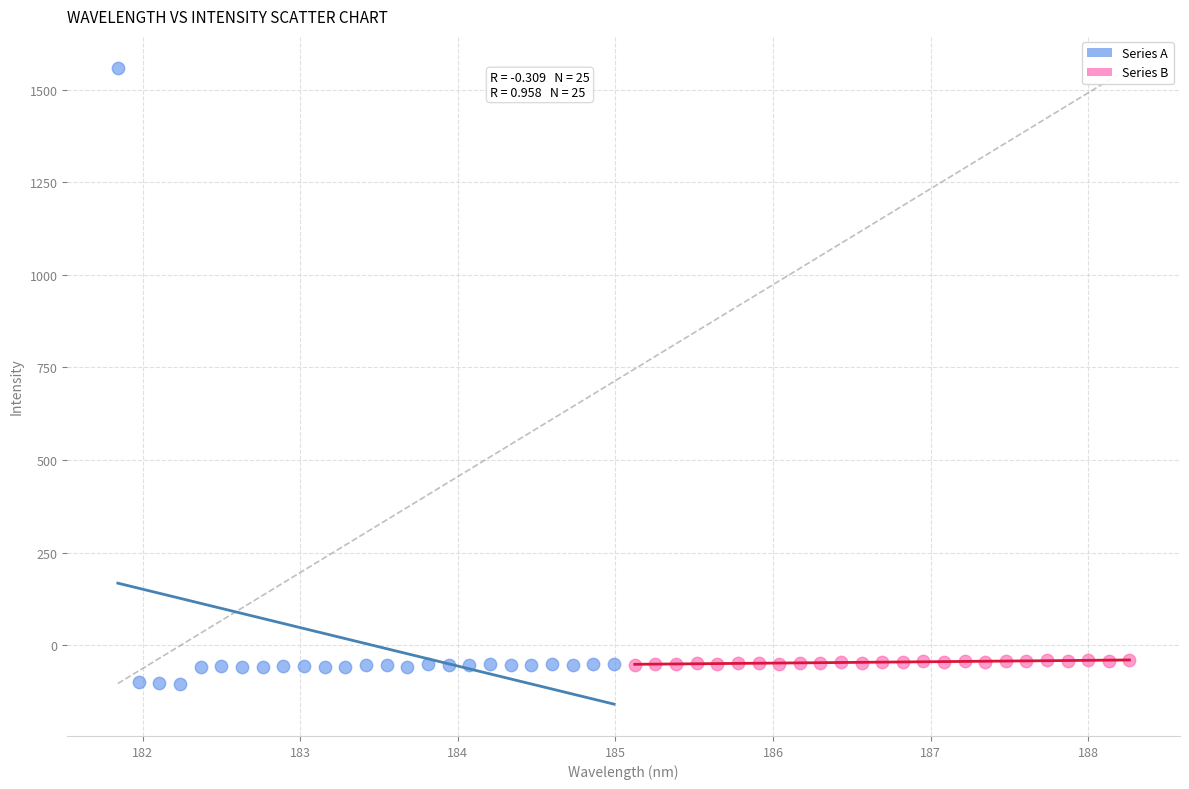

Which series has the widest spread of Y values?

Series A